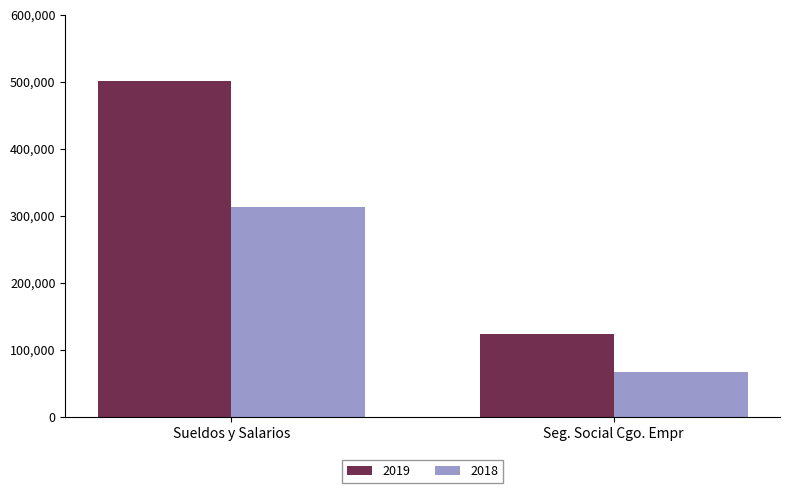

At which category is the sum across all series the highest?

Sueldos y Salarios